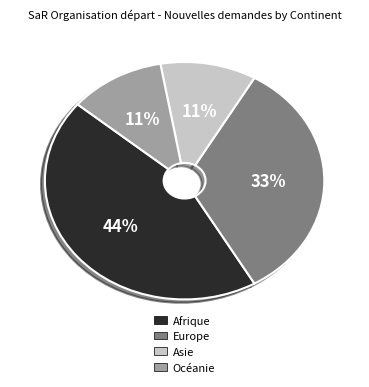

Is there a majority slice in this chart?

No